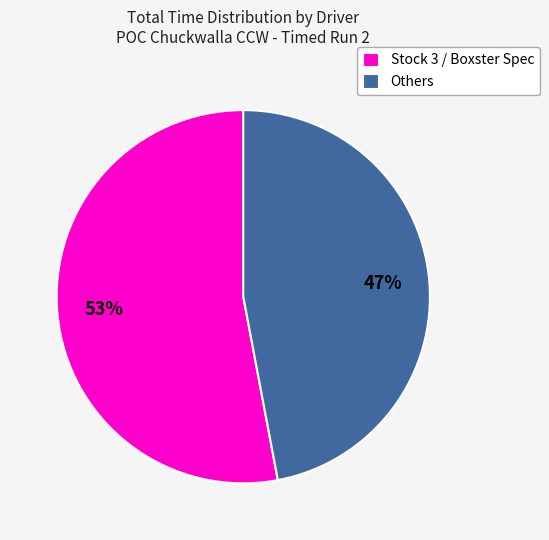

To the nearest percent, what is the difference between the largest and smallest slice percentages?

6%